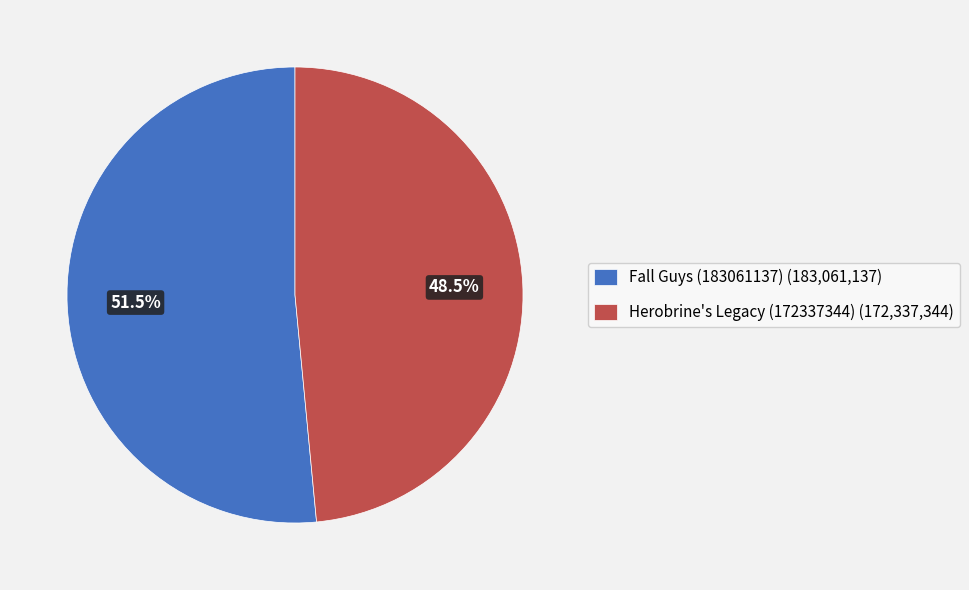

Count the number of slices in the pie.

2